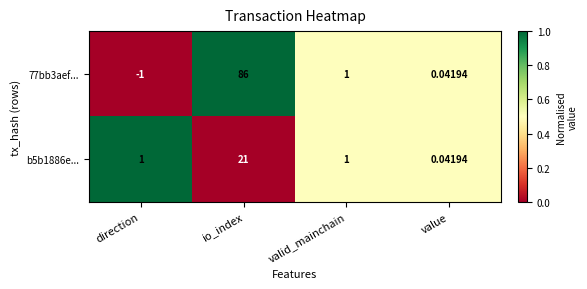

Rank the categories by 77bb3aef... value from lowest to highest.

direction, value, valid_mainchain, io_index